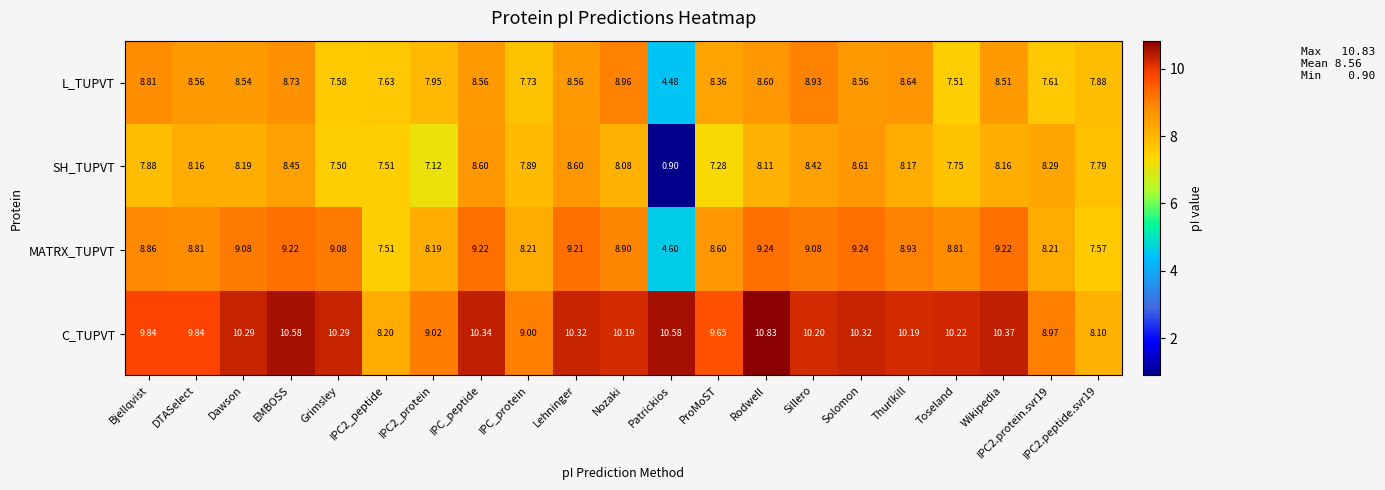

Which category has the highest value across all series?

Rodwell